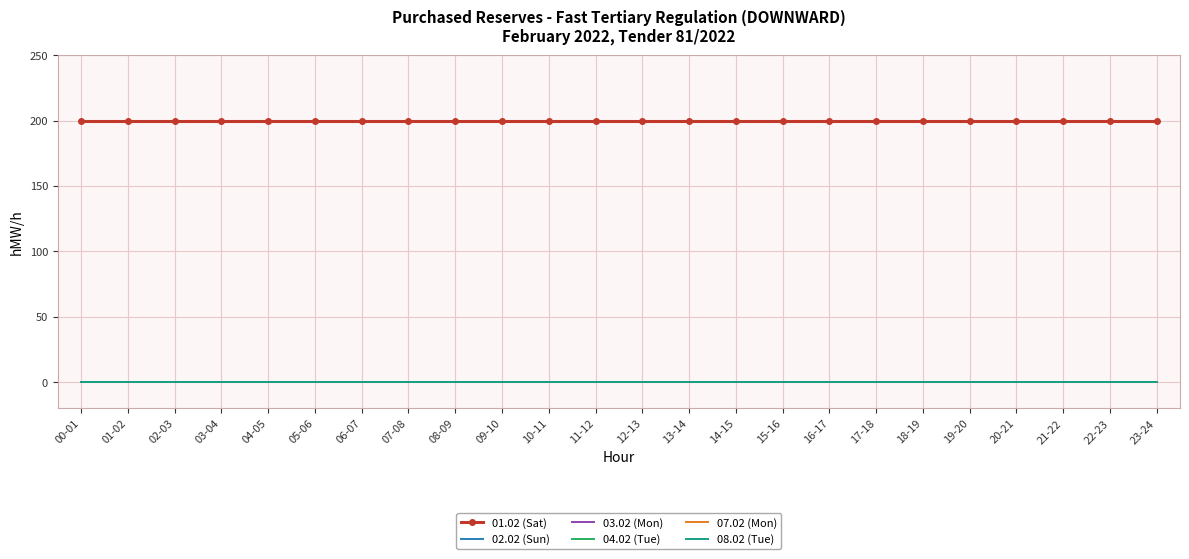

Which series has the largest total across all categories?

01.02 (Sat)